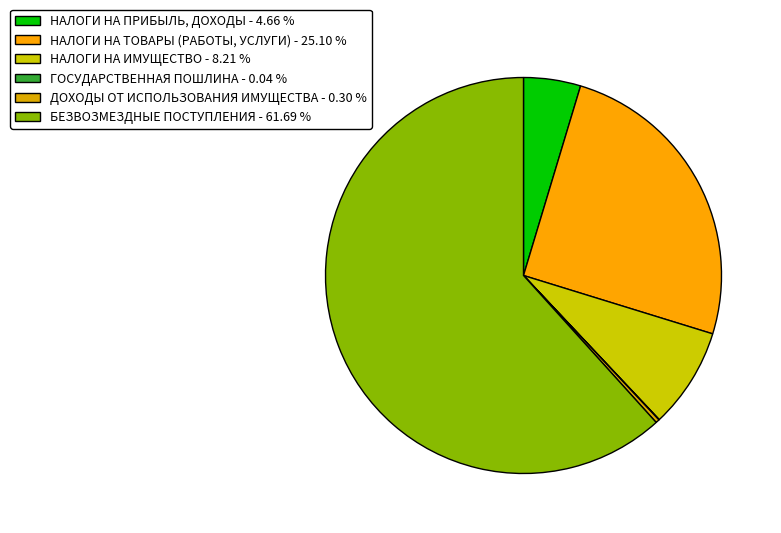

Combined, do ГОСУДАРСТВЕННАЯ ПОШЛИНА and НАЛОГИ НА ПРИБЫЛЬ, ДОХОДЫ account for over 50%?

No